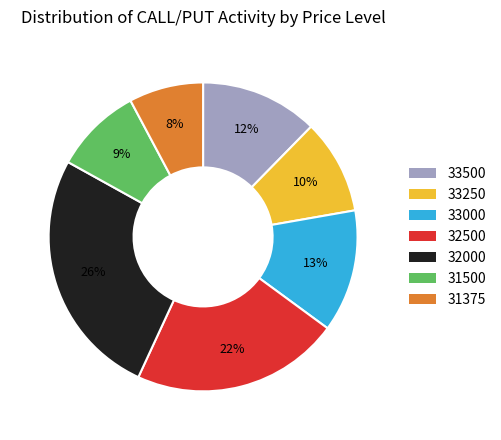

The 31500 slice represents 9% of the pie. True or false?

True